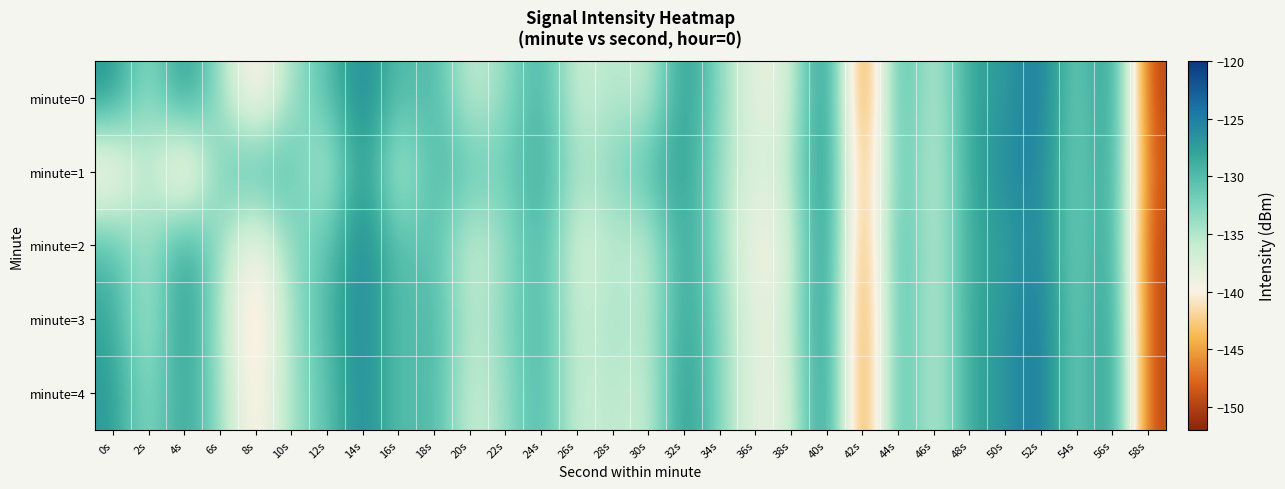

Rank the series by their maximum value, from lowest to highest.

minute=1, minute=2, minute=3, minute=4, minute=0